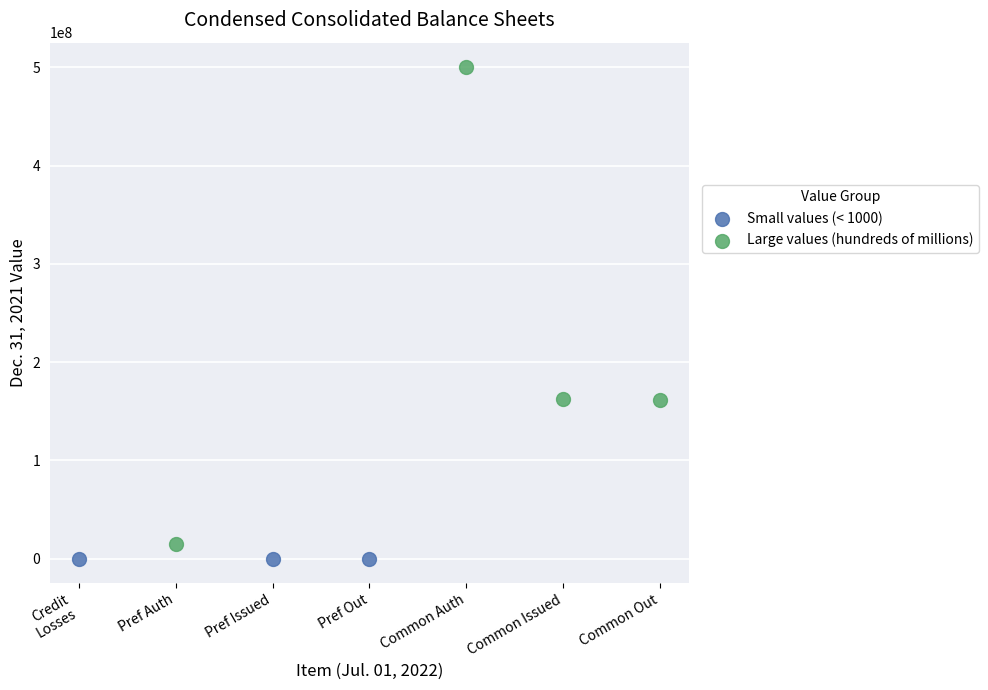

What are all the series names shown in the legend?

Small values (< 1000), Large values (hundreds of millions)